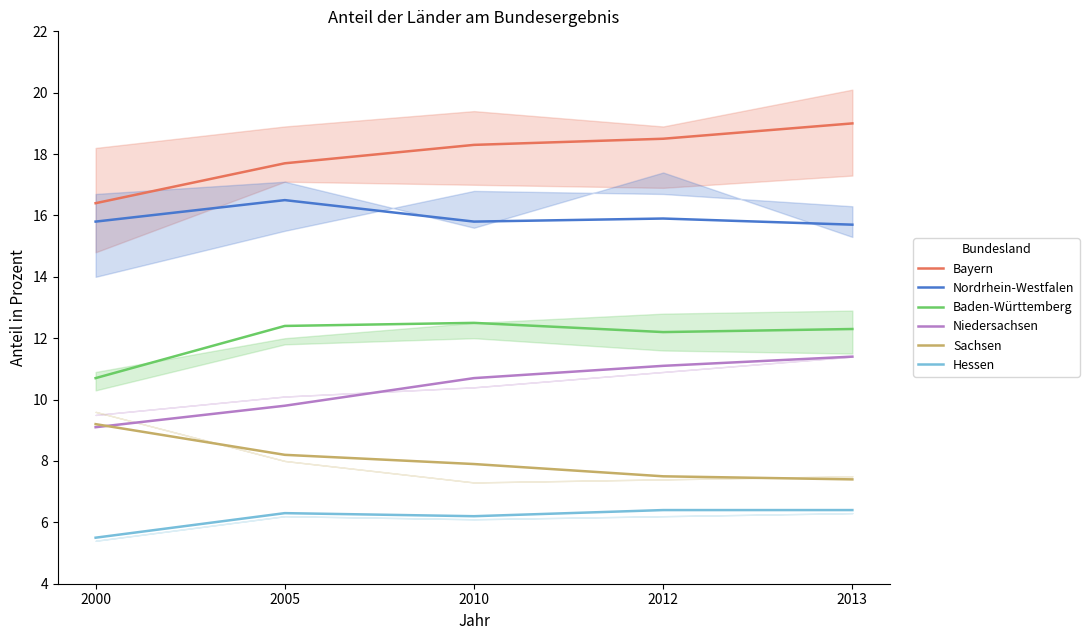

True or false: Hessen and Bayern intersect in this chart.

False